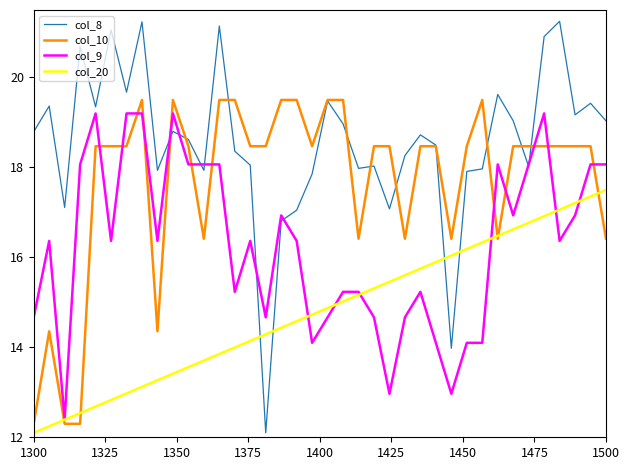

What is the lowest value of the col_10 series?

12.3